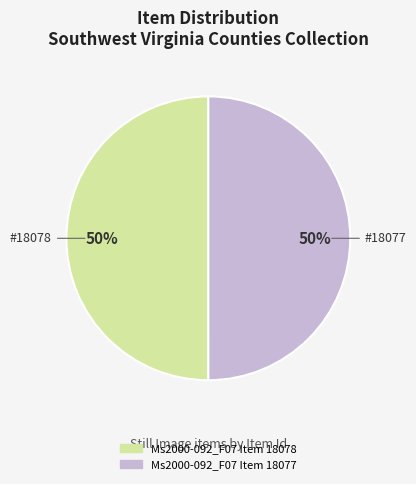

What is the ratio of the value at Ms2000-092_F07 Item 18077 to the value at Ms2000-092_F07 Item 18078?

1.0